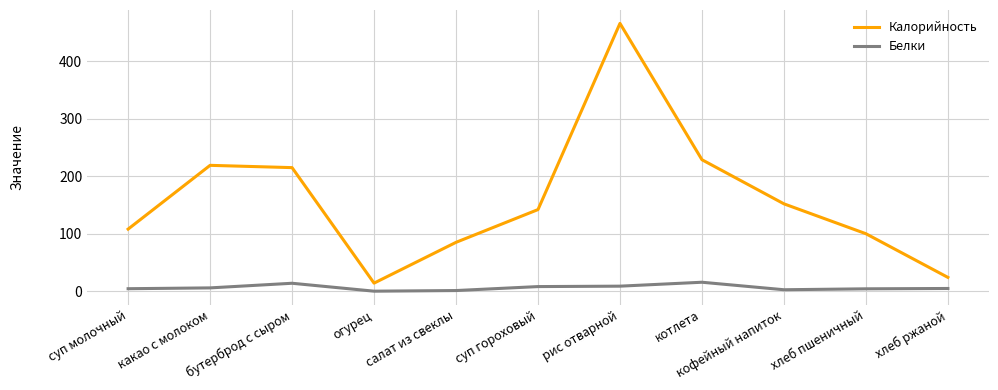

True or false: Калорийность and Белки cross at least once.

False